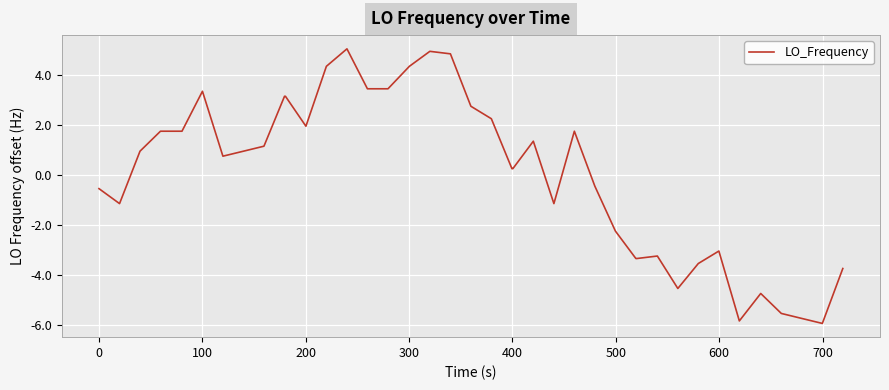

What is the greatest value displayed?

5.1